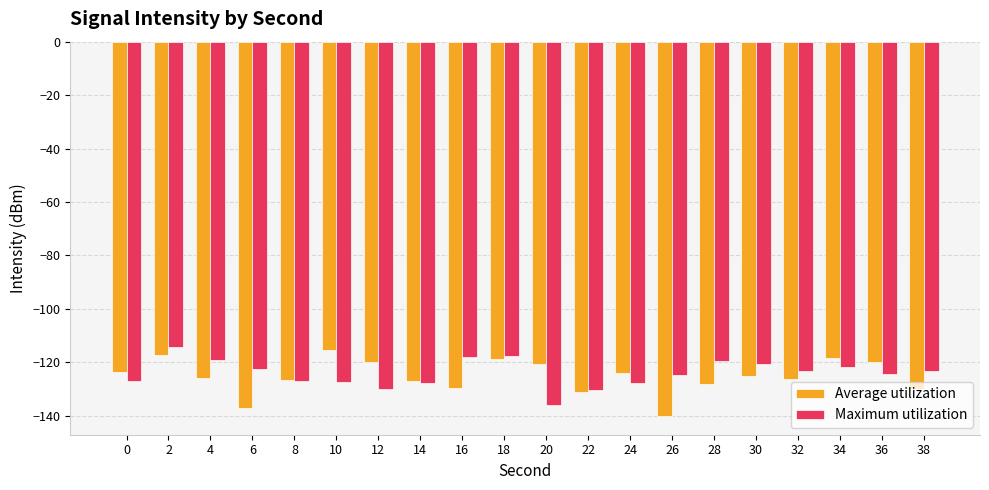

What is the sum of the Maximum utilization values at 0 and 34?

-248.7